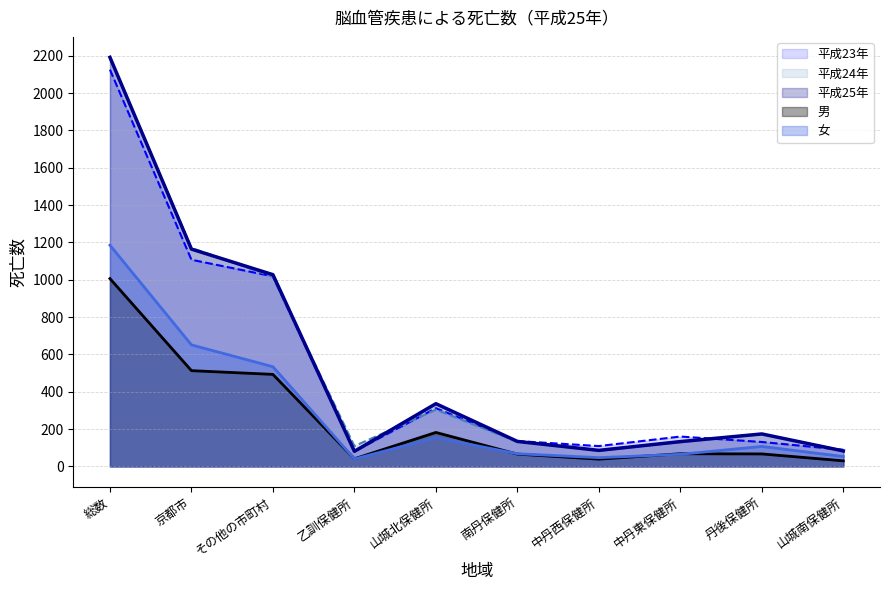

Where is the first local maximum for 平成23年?

山城北保健所